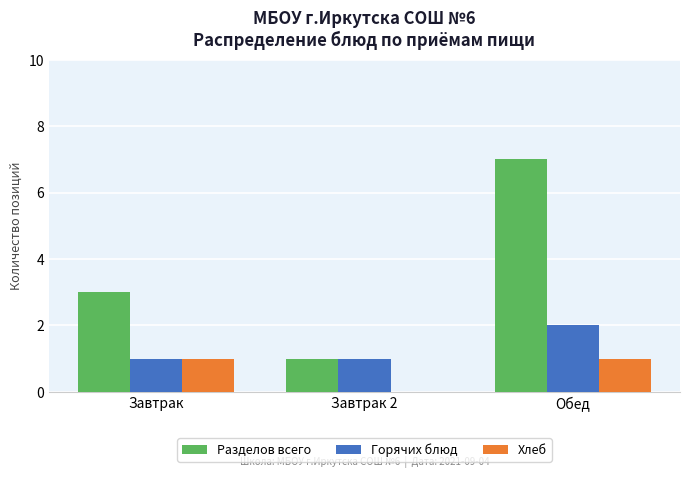

What is the difference between the Горячих блюд values at Обед and Завтрак?

1